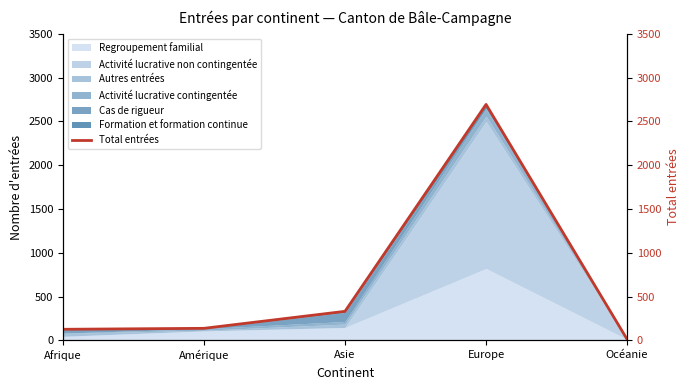

True or false: the data has more than 2 interior local peaks.

False